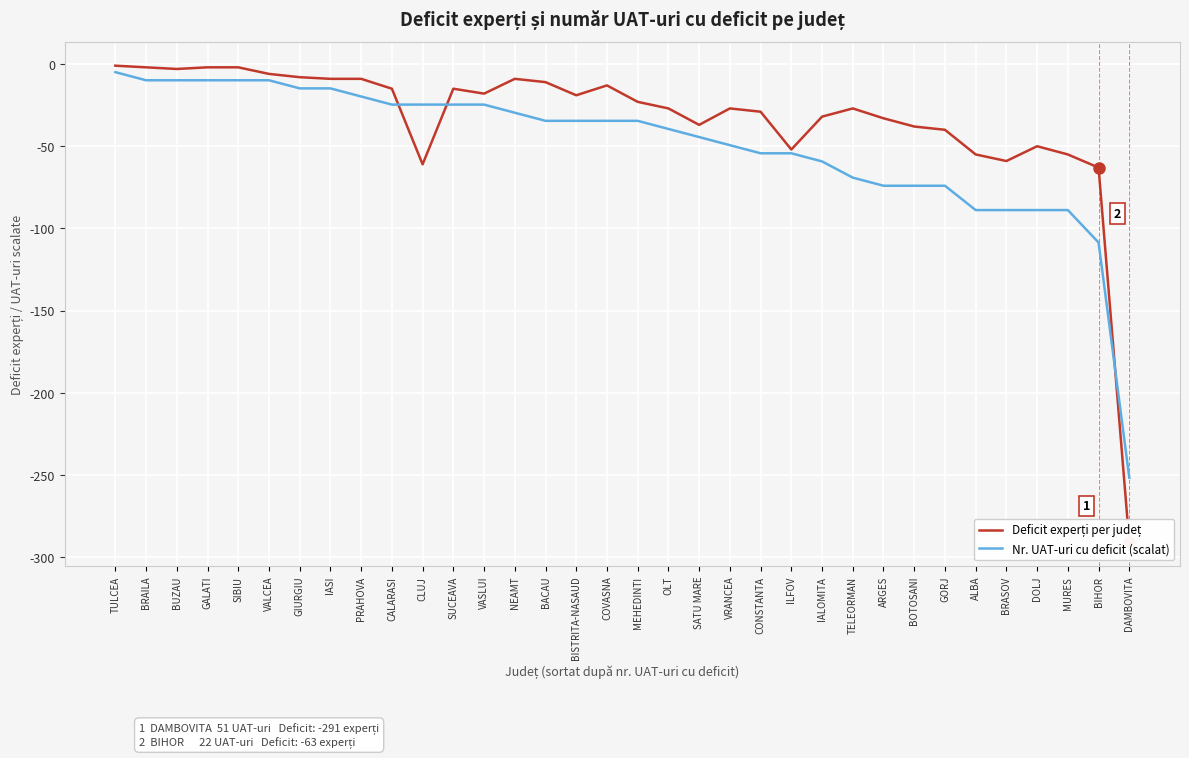

Reading right to left, extract all data points from this chart.

Deficit experți per județ: -291.0	-63.0	-55.0	-50.0	-59.0	-55.0	-40.0	-38.0	-33.0	-27.0	-32.0	-52.0	-29.0	-27.0	-37.0	-27.0	-23.0	-13.0	-19.0	-11.0	-9.0	-18.0	-15.0	-61.0	-15.0	-9.0	-9.0	-8.0	-6.0	-2.0	-2.0	-3.0	-2.0	-1.0
Nr. UAT-uri cu deficit (scalat): -251.7	-108.6	-88.8	-88.8	-88.8	-88.8	-74.0	-74.0	-74.0	-69.1	-59.2	-54.3	-54.3	-49.4	-44.4	-39.5	-34.5	-34.5	-34.5	-34.5	-29.6	-24.7	-24.7	-24.7	-24.7	-19.7	-14.8	-14.8	-9.9	-9.9	-9.9	-9.9	-9.9	-4.9